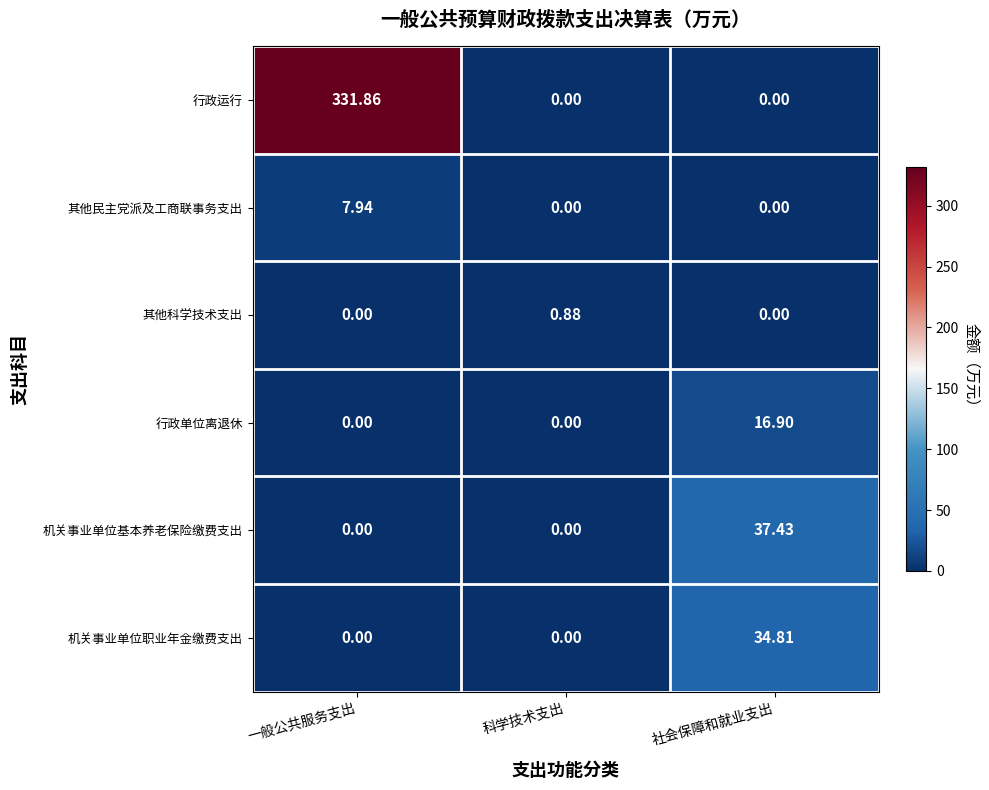

Which category has the highest value in the 行政单位离退休 series?

社会保障和就业支出